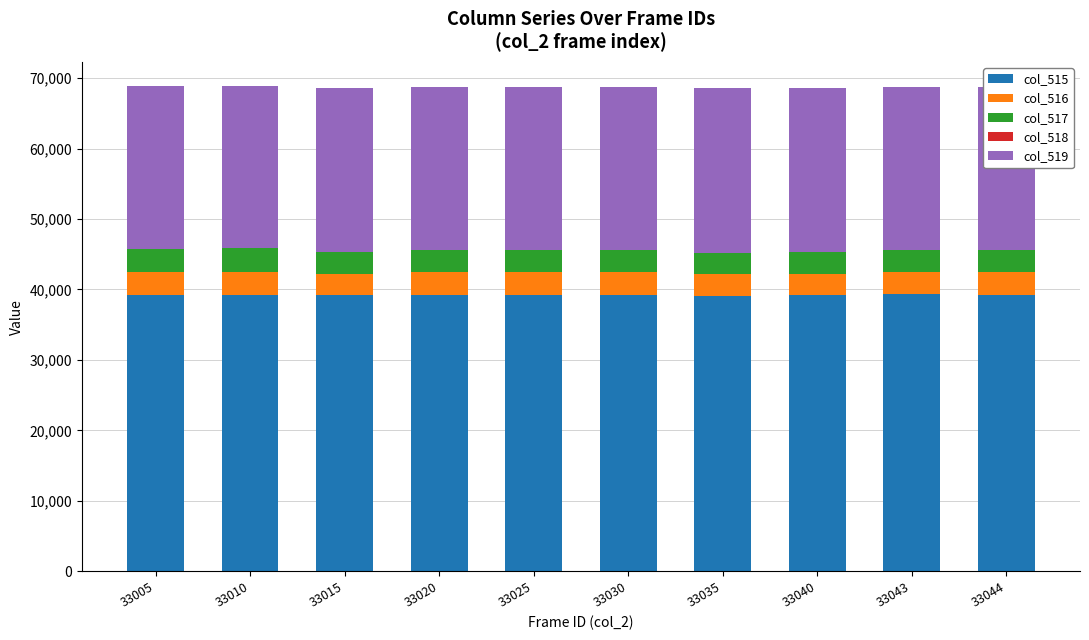

The col_515 series shows 39287 at 33044. True or false?

True